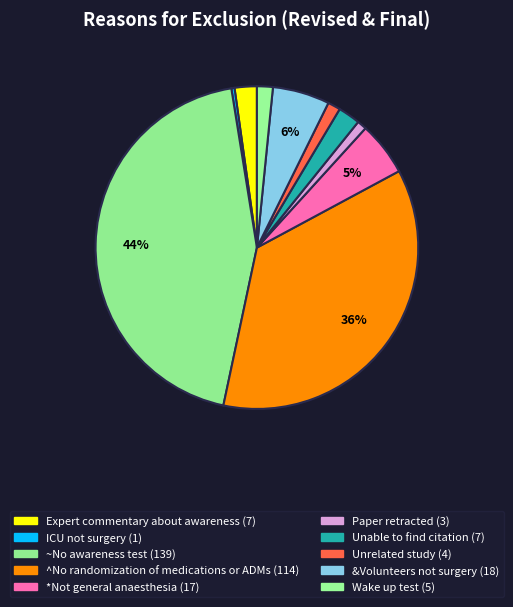

To the nearest percent, what is the difference between the Unable to find citation and Unrelated study slice percentages?

1%